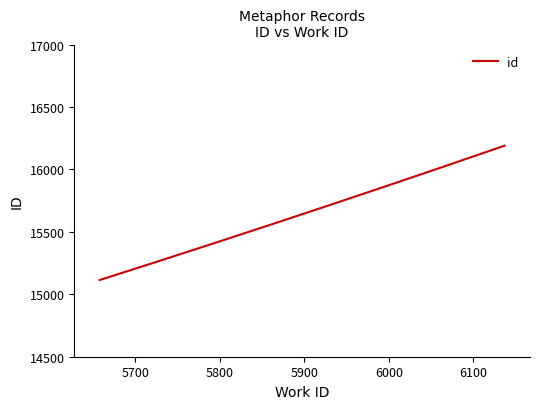

What is the difference between the maximum and minimum values?

1076.0